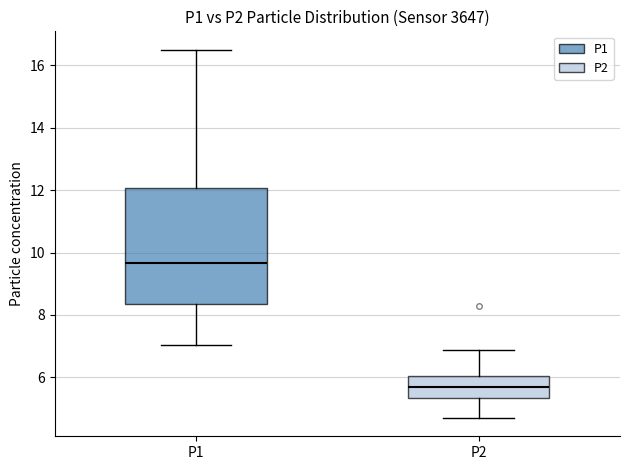

Which box has the highest median line?

P1